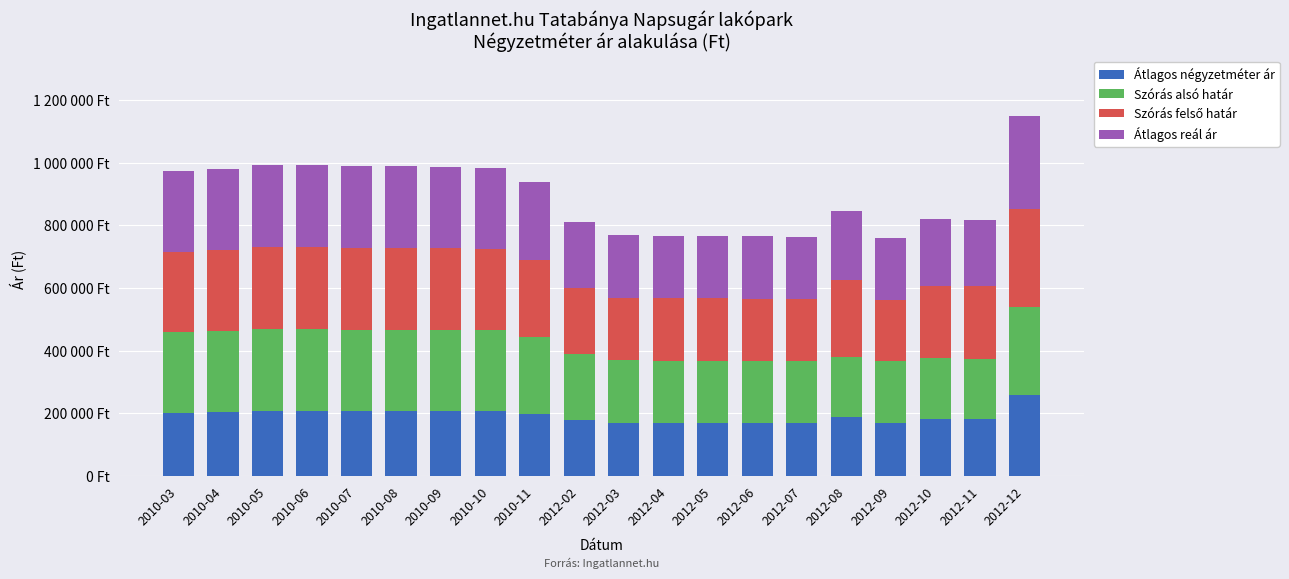

Does the chart contain any negative values?

No